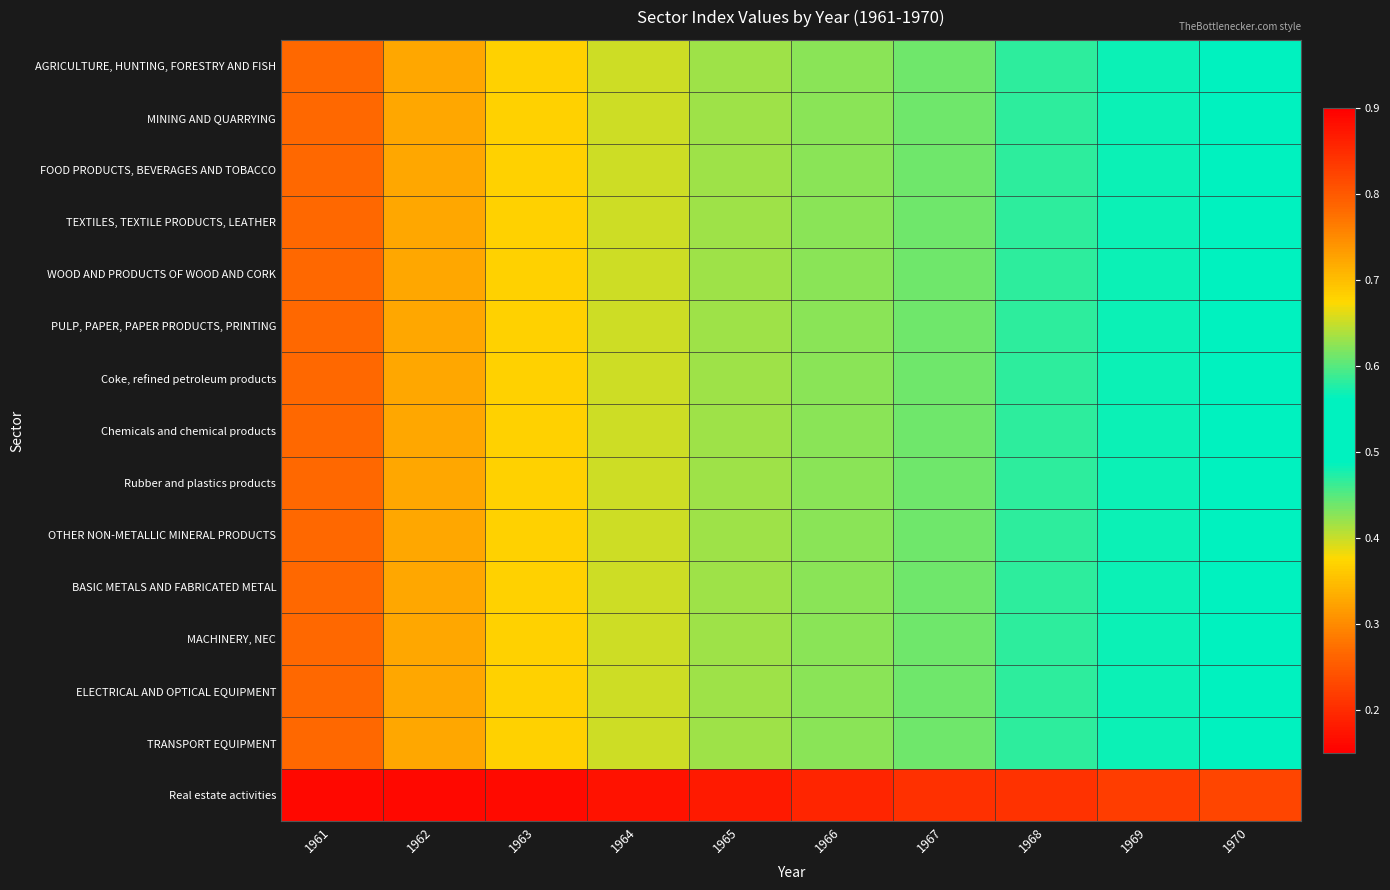

Which series has the widest spread of values?

AGRICULTURE, HUNTING, FORESTRY AND FISH